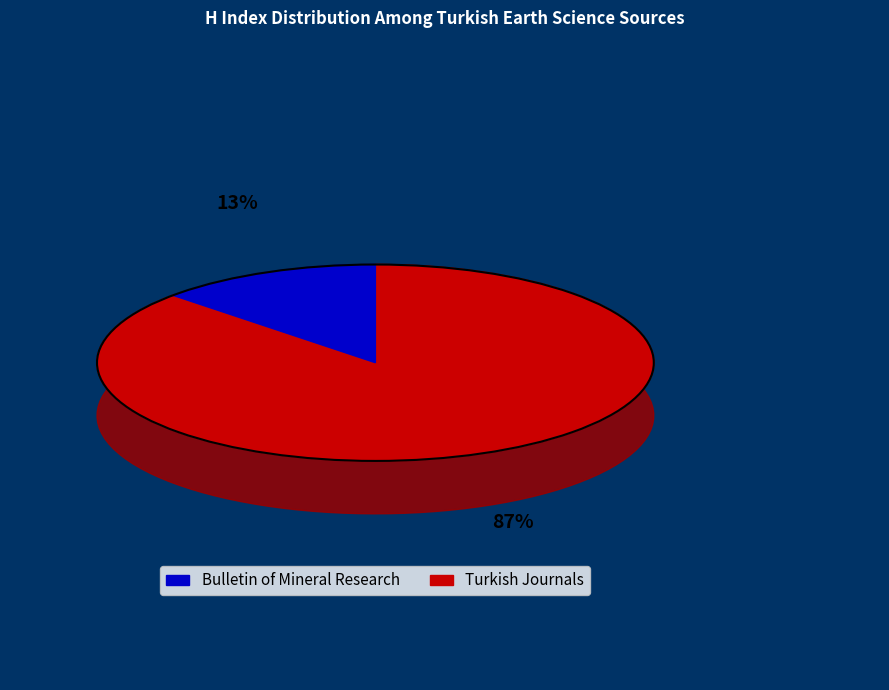

The IMCET 2011 slice represents 15% of the pie. True or false?

False